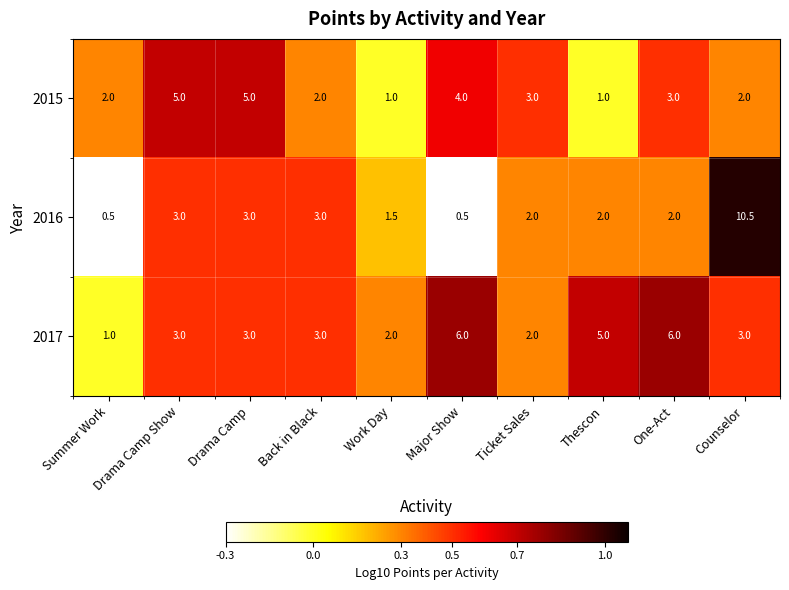

What is the difference between the second highest and second lowest values in the 2016 series?

2.5